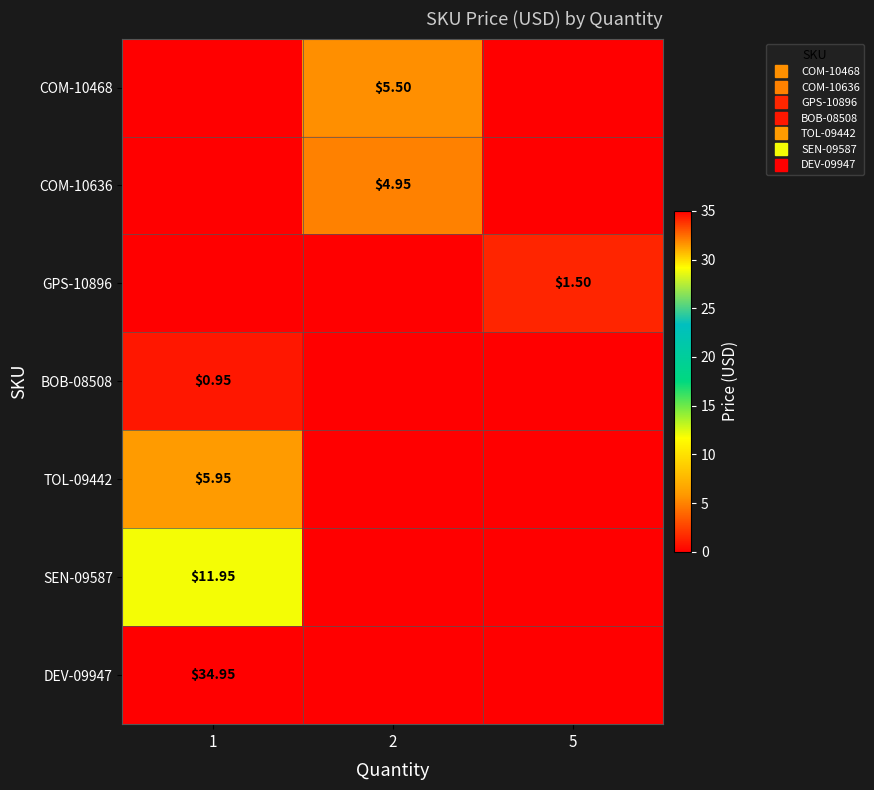

True or false: DEV-09947 has a value of 11.1 at 5.

False